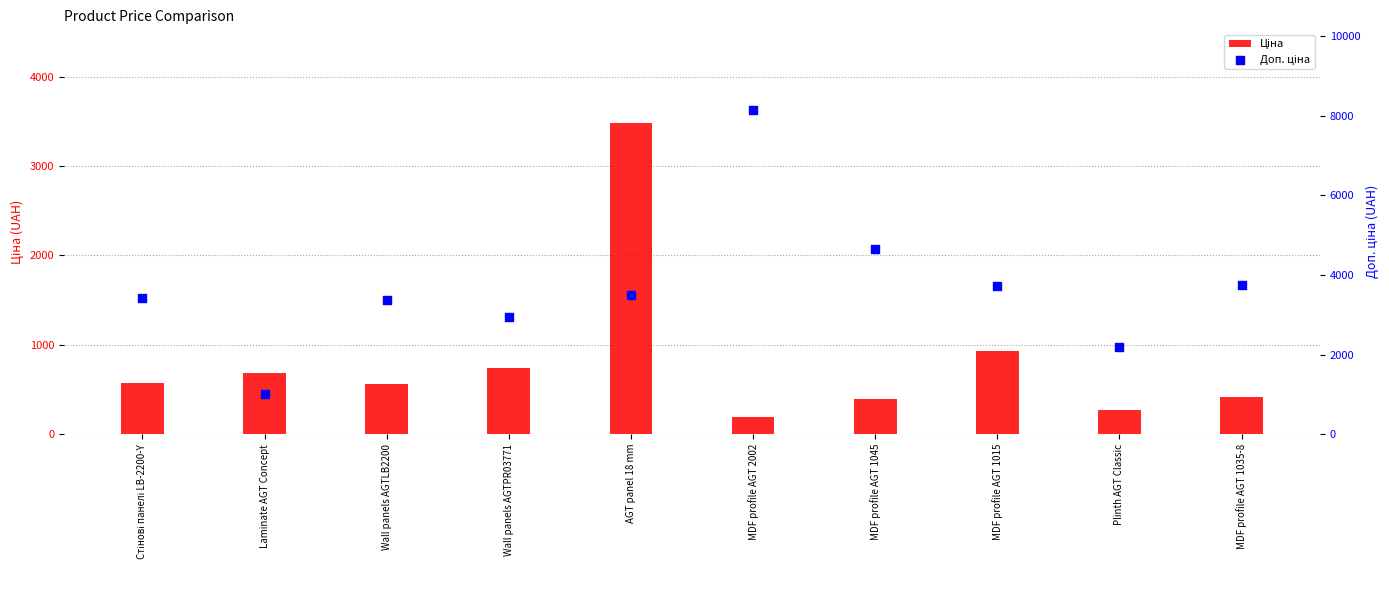

What are all the series names shown in the legend?

Ціна, Доп. ціна